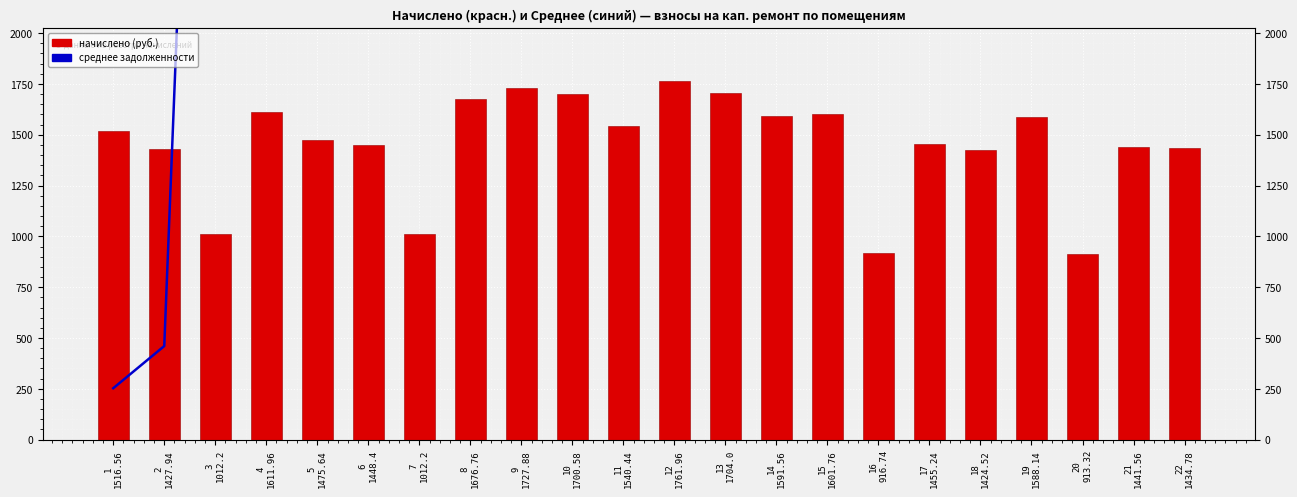

What is the average value of the среднее задолженности series?

9286.4